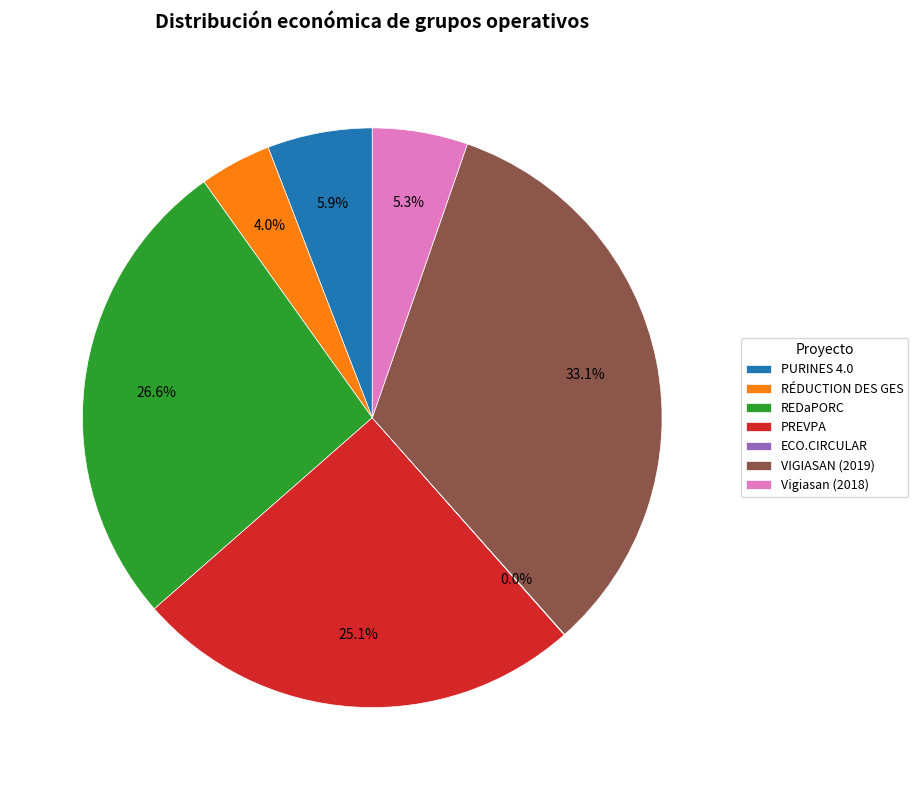

What percentage is the Vigiasan (2018) slice, to the nearest percent?

5%